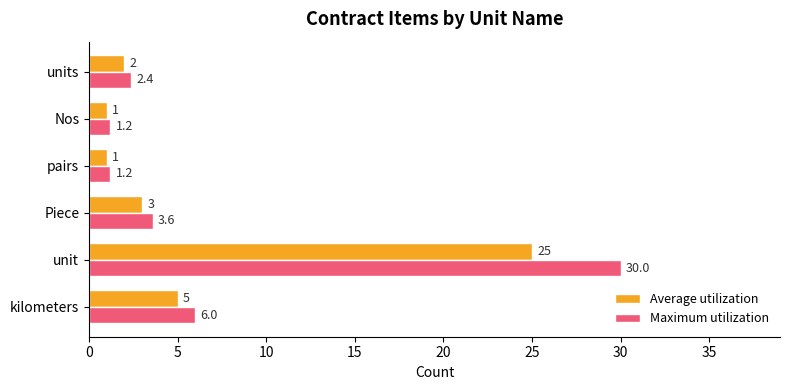

What is the greatest value displayed?

30.0